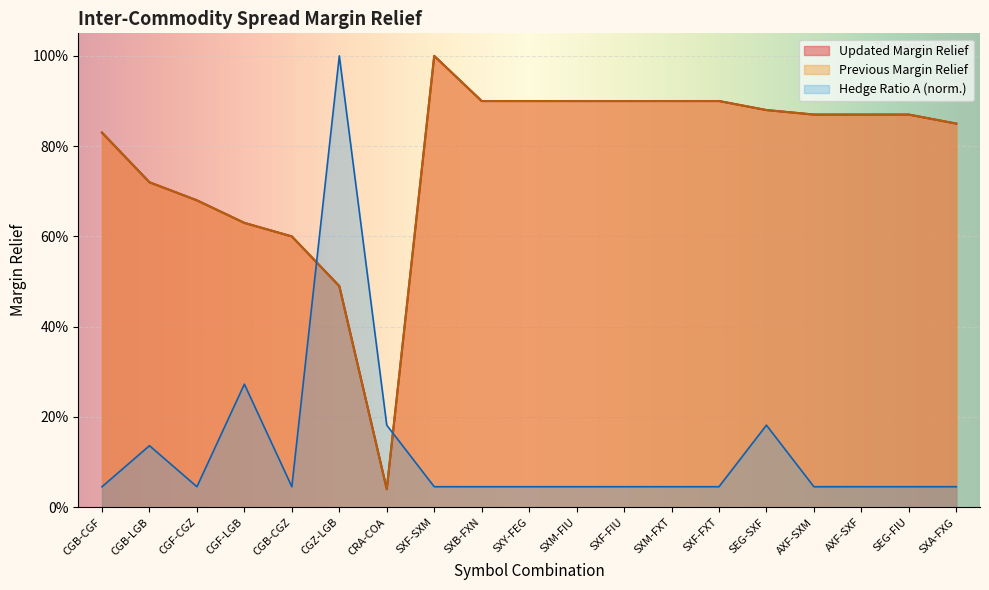

True or false: Updated Margin Relief has a value of 1.4 at SXM-FXT.

False